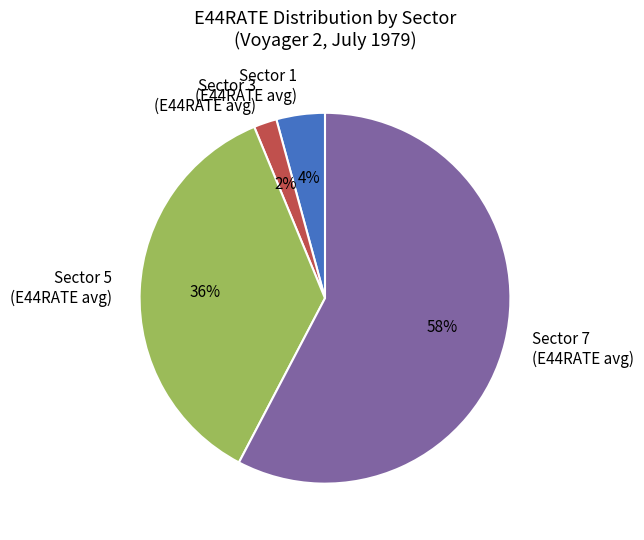

Which category accounts for the majority?

Sector 7 (E44RATE avg)